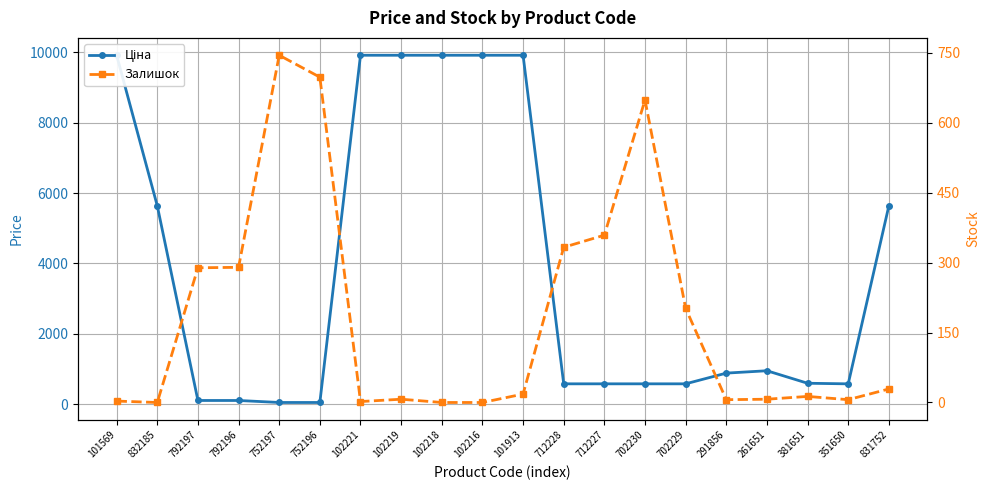

Is it true that Залишок equals 359.0 at 712227?

True